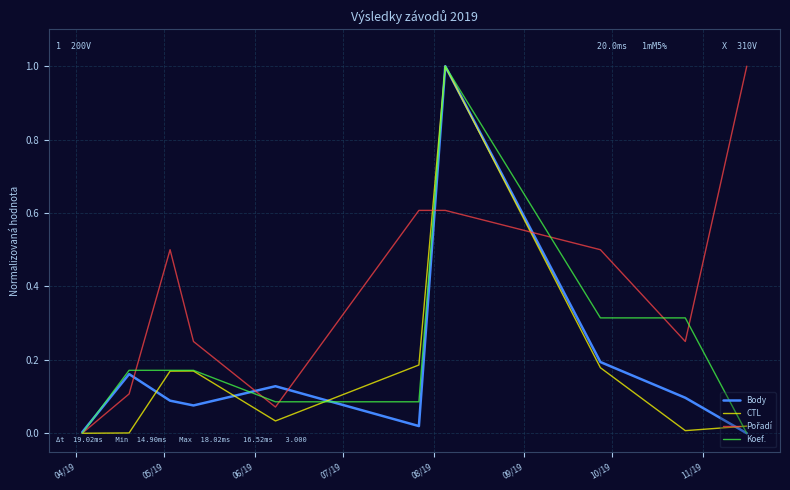

What is the maximum value for Koef.?

1.0